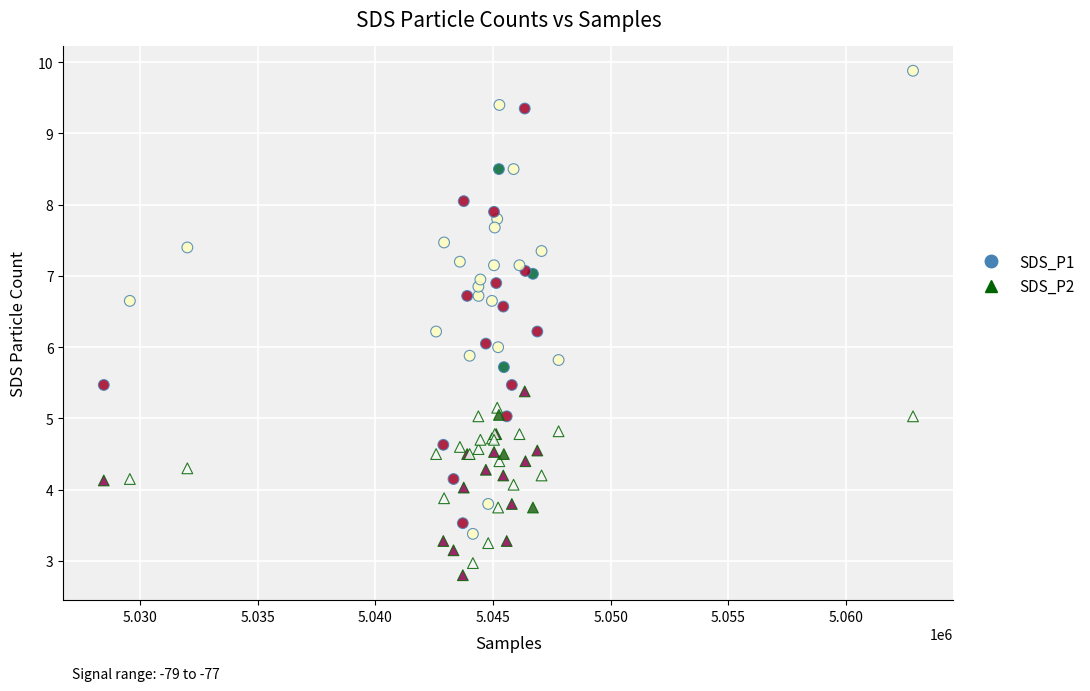

What is the X range (max minus min) for the scatter plot?

34401.0